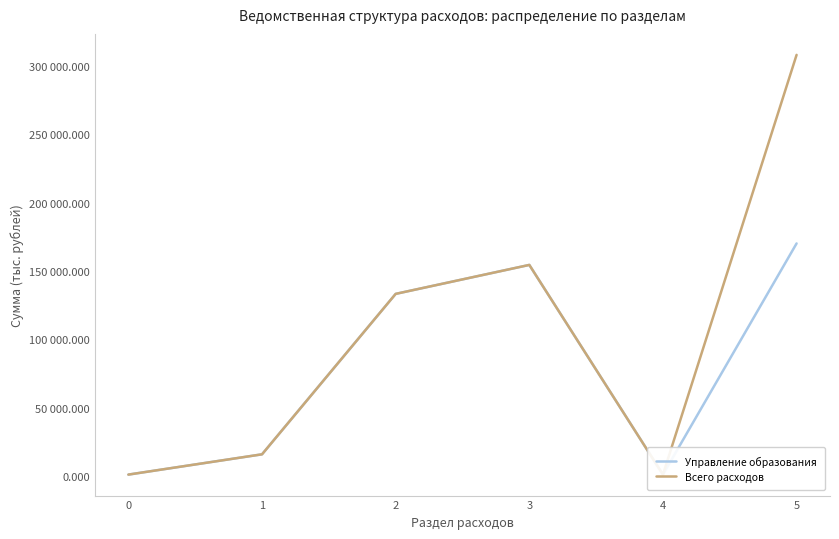

Does the chart display data point markers on the line(s)?

No